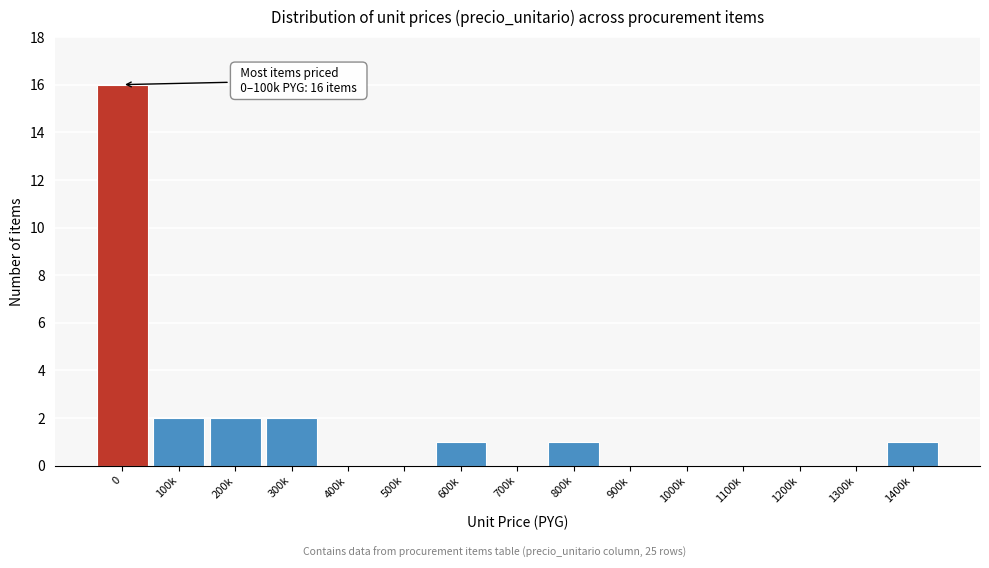

Reading left to right, extract all data points from this chart.

0=16	100k=2	200k=2	300k=2	400k=0	500k=0	600k=1	700k=0	800k=1	900k=0	1000k=0	1100k=0	1200k=0	1300k=0	1400k=1